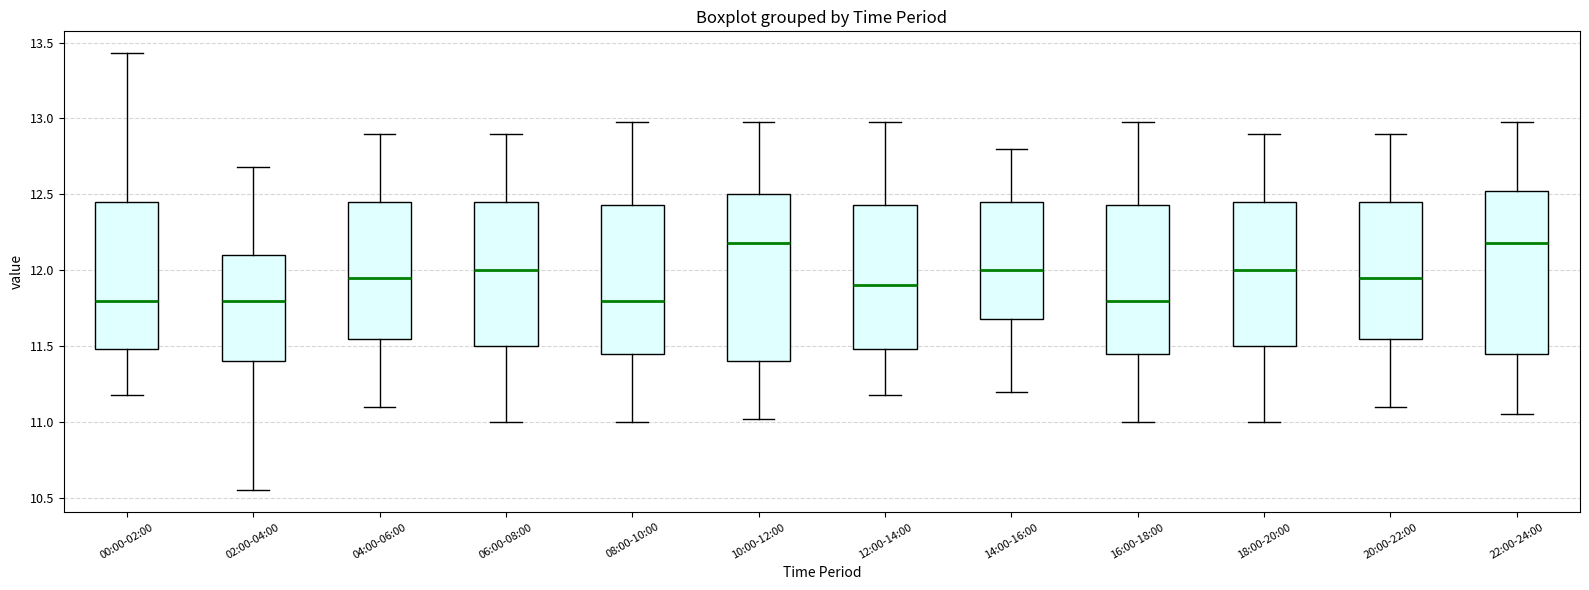

Reading left to right, transcribe this box plot: for each box, give where its median line is, the range the box spans, and where its two whiskers end, as read against the y-axis. The values are not printed on the chart, so give them approximately, as read against the axis.

00:00-02:00: median 11.80, box 11.50 to 12.45, whiskers 11.20 to 13.45
02:00-04:00: median 11.80, box 11.40 to 12.10, whiskers 10.55 to 12.70
04:00-06:00: median 11.95, box 11.55 to 12.45, whiskers 11.10 to 12.90
06:00-08:00: median 12.00, box 11.50 to 12.45, whiskers 11.00 to 12.90
08:00-10:00: median 11.80, box 11.45 to 12.45, whiskers 11.00 to 13.00
10:00-12:00: median 12.20, box 11.40 to 12.50, whiskers 11.00 to 13.00
12:00-14:00: median 11.90, box 11.50 to 12.45, whiskers 11.20 to 13.00
14:00-16:00: median 12.00, box 11.70 to 12.45, whiskers 11.20 to 12.80
16:00-18:00: median 11.80, box 11.45 to 12.45, whiskers 11.00 to 13.00
18:00-20:00: median 12.00, box 11.50 to 12.45, whiskers 11.00 to 12.90
20:00-22:00: median 11.95, box 11.55 to 12.45, whiskers 11.10 to 12.90
22:00-24:00: median 12.20, box 11.45 to 12.50, whiskers 11.05 to 13.00